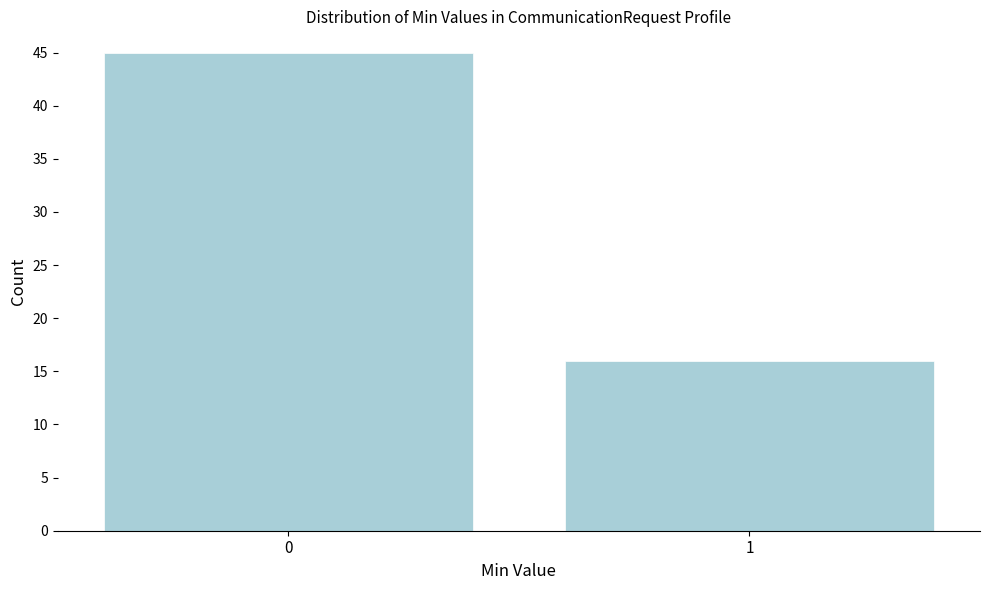

Reading left to right, extract all data points from this chart.

45	16